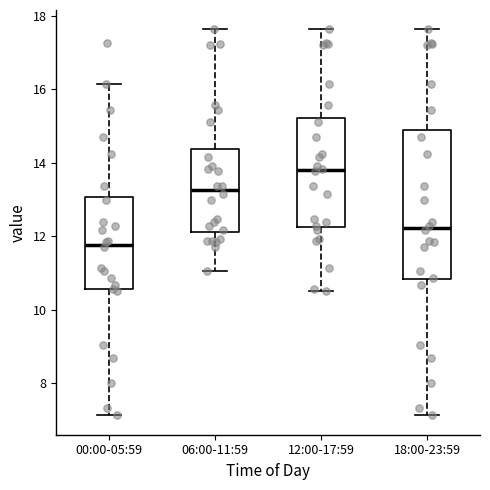

Where is the upper edge of the box for 00:00-05:59 on the y-axis? The values are not printed on the chart, so give them approximately, as read against the axis.

13.0